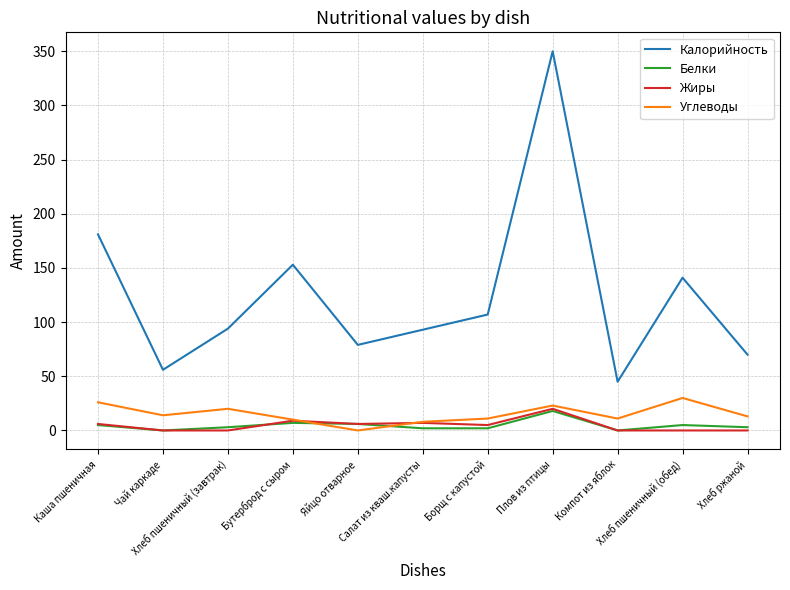

True or false: Калорийность and Белки cross at least once.

False